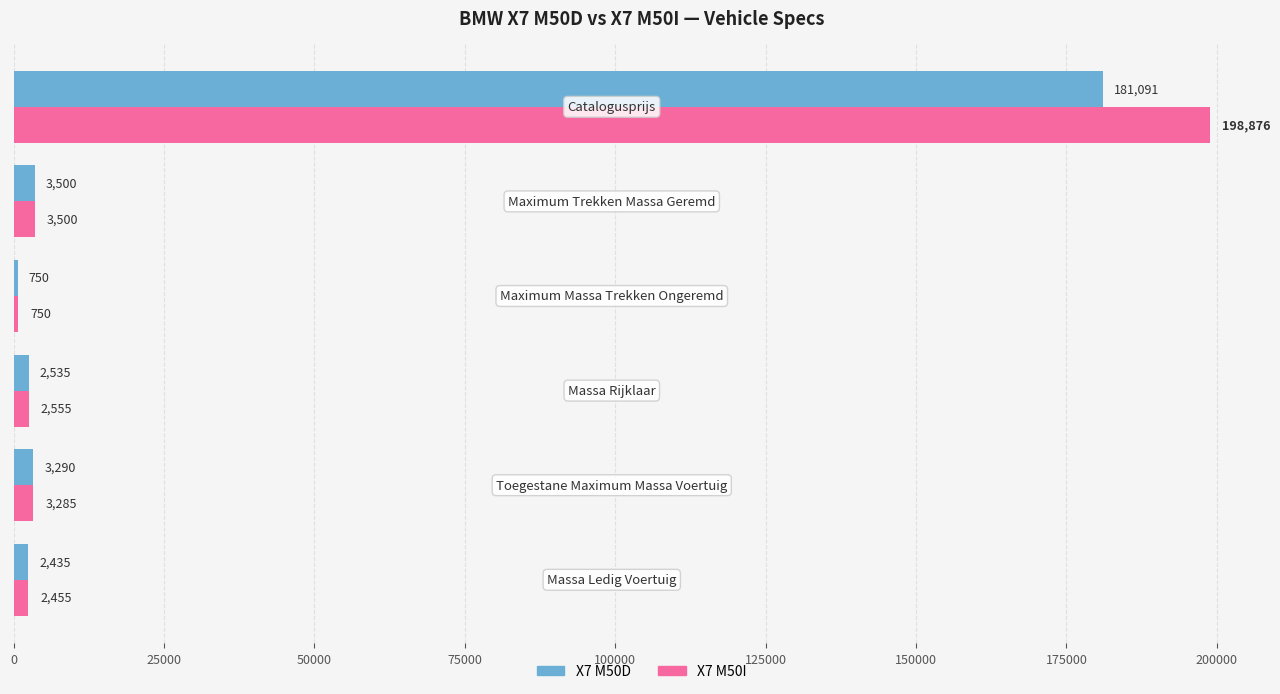

Which series has the largest total across all categories?

X7 M50I